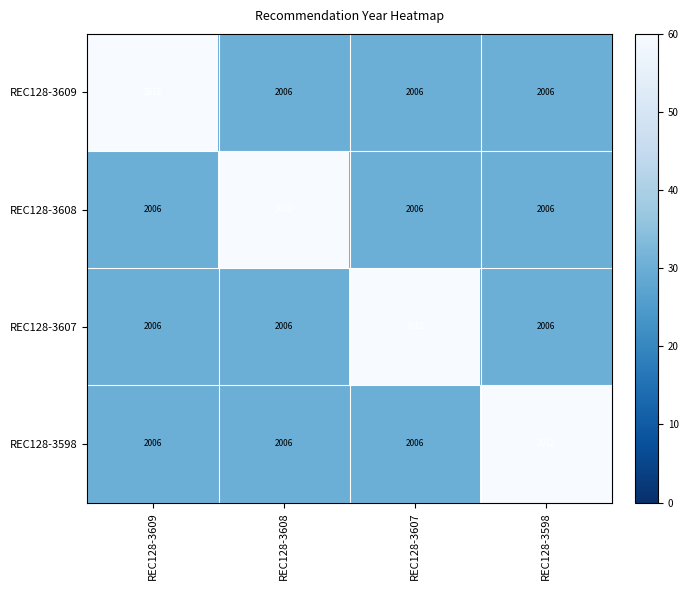

The value of REC128-3609 at REC128-3608 is 3064. True or false?

False